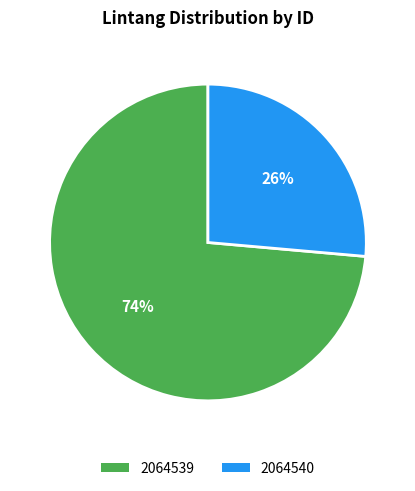

To the nearest percent, what is the combined percentage of 2064540 and 2064539?

100%